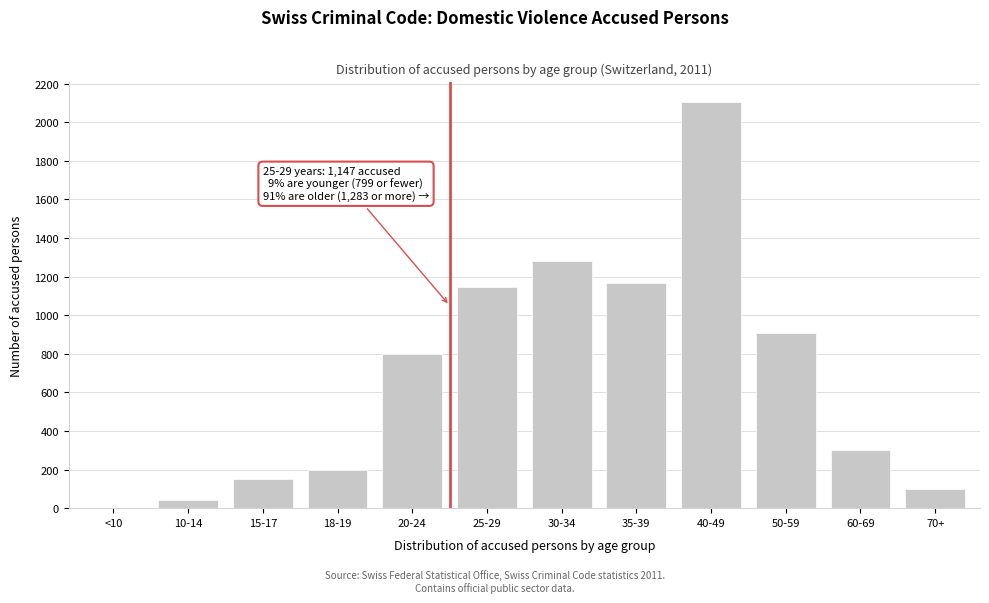

Reading left to right, transcribe all the data shown in this chart.

<10=0	10-14=43	15-17=153	18-19=200	20-24=799	25-29=1147	30-34=1283	35-39=1166	40-49=2105	50-59=910	60-69=299	70+=99